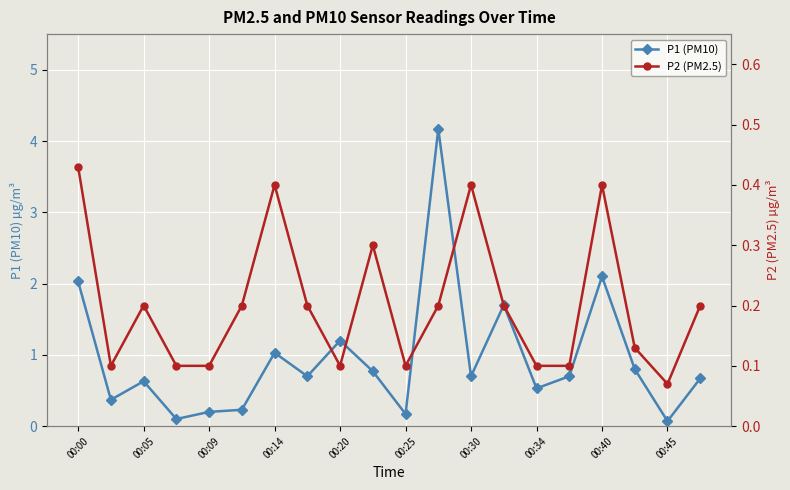

What is the highest value of the P1 (PM10) series?

4.2